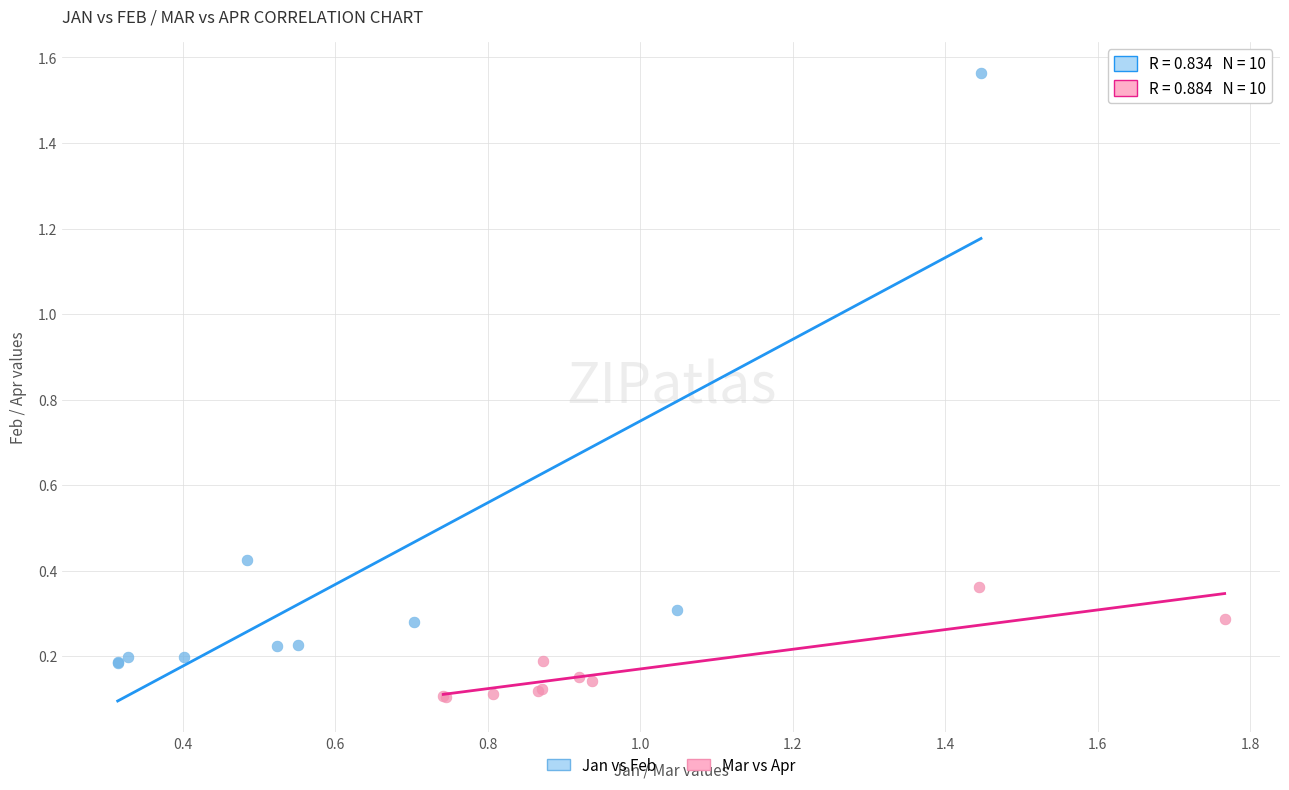

What are all the series names shown in the legend?

Jan vs Feb, Mar vs Apr